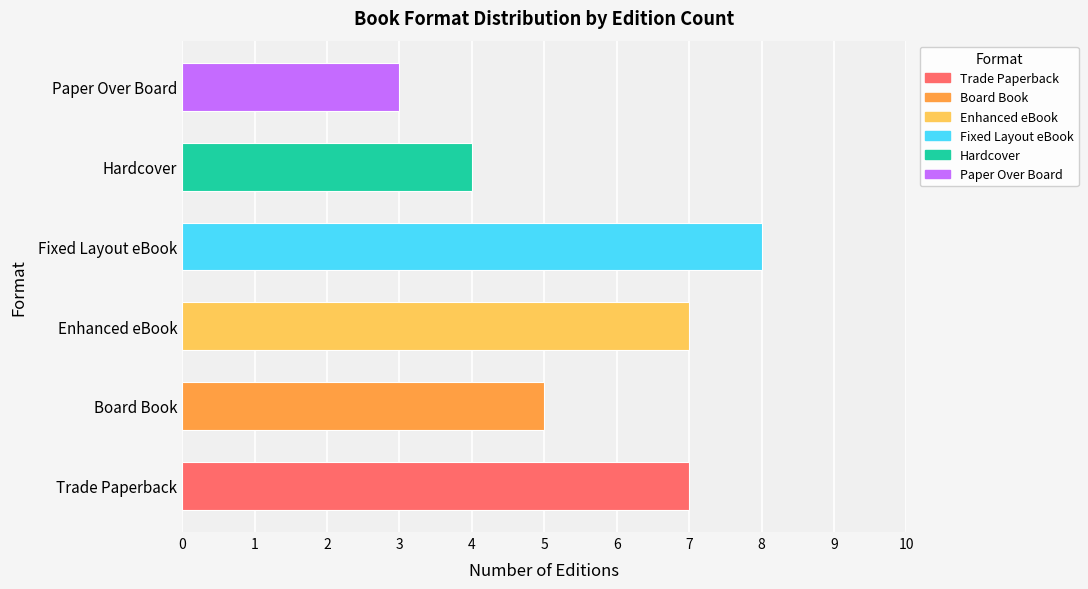

Count the number of values greater than 1.

6